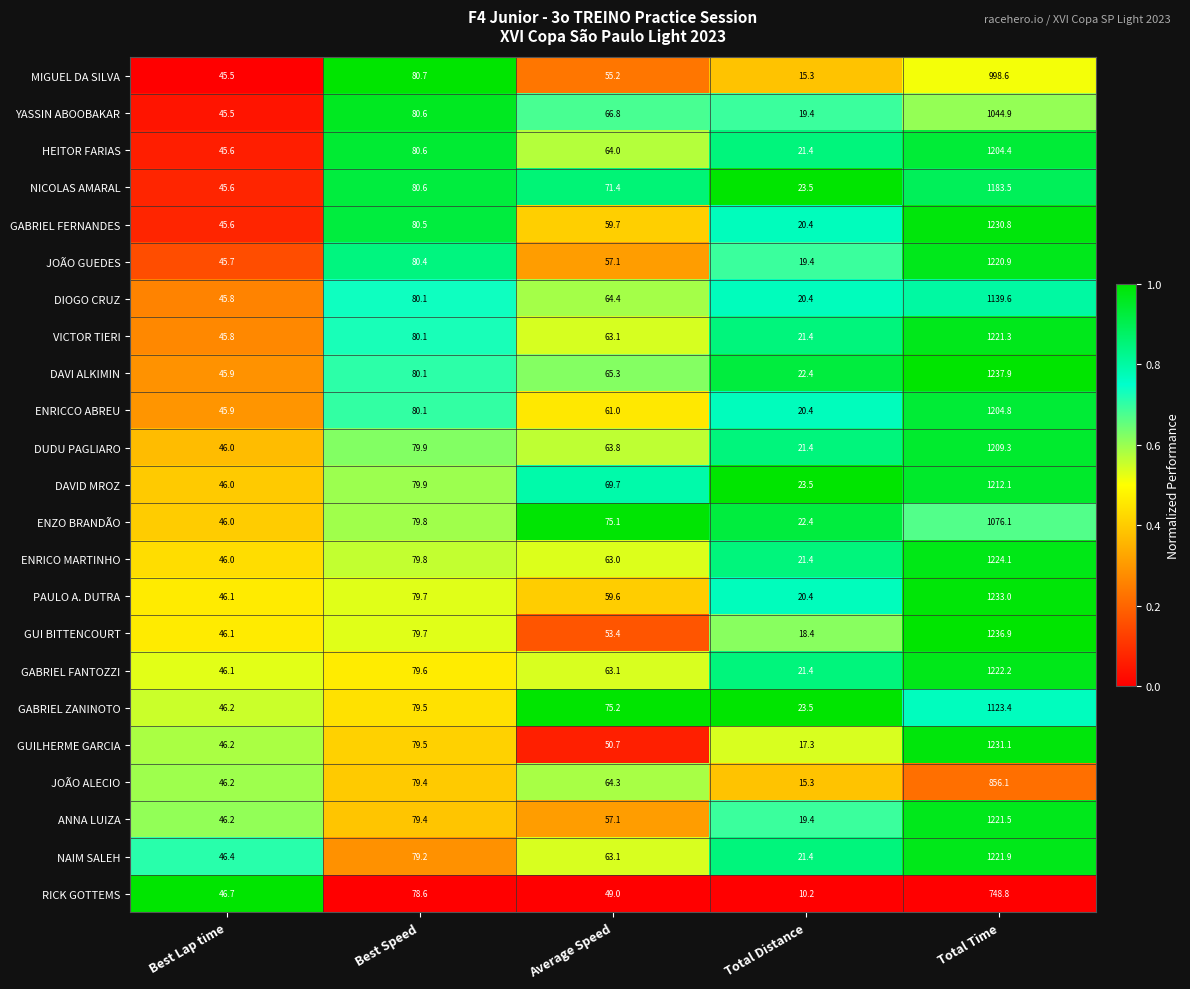

What is the difference between the maximum and second lowest values in the GABRIEL ZANINOTO series?

1077.2